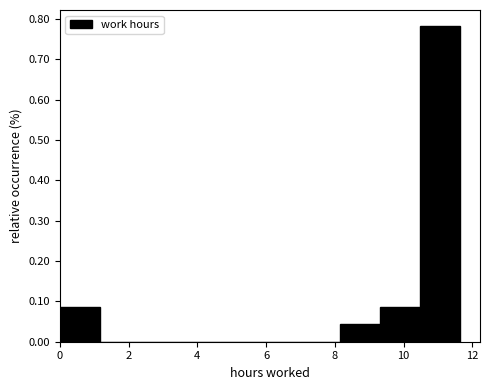

Which range on the x-axis has the tallest bar?

10.4 to 11.6